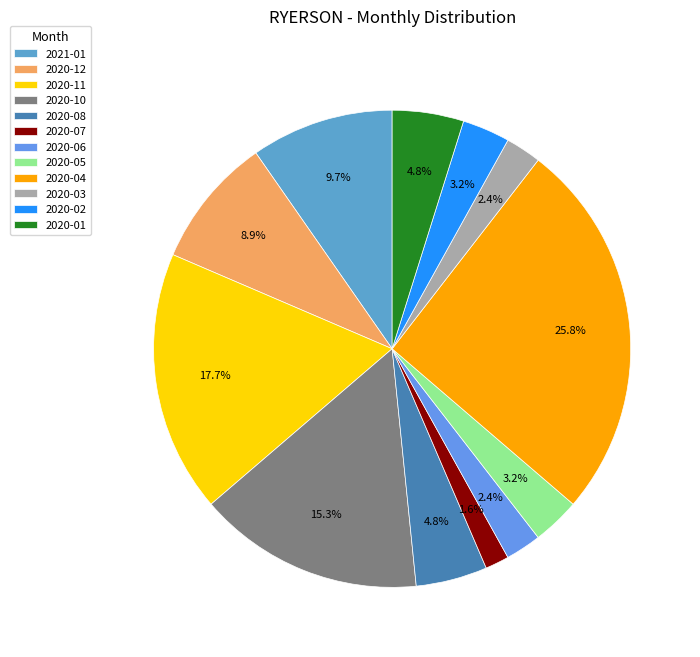

True or false: 2020-02 accounts for 12% of the total.

False